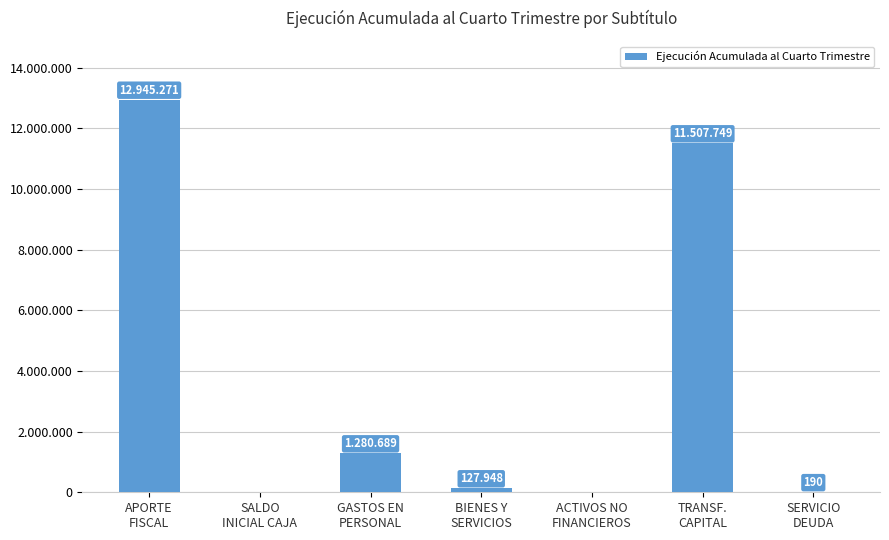

What is the value of the 1st bar from the left?

12945271